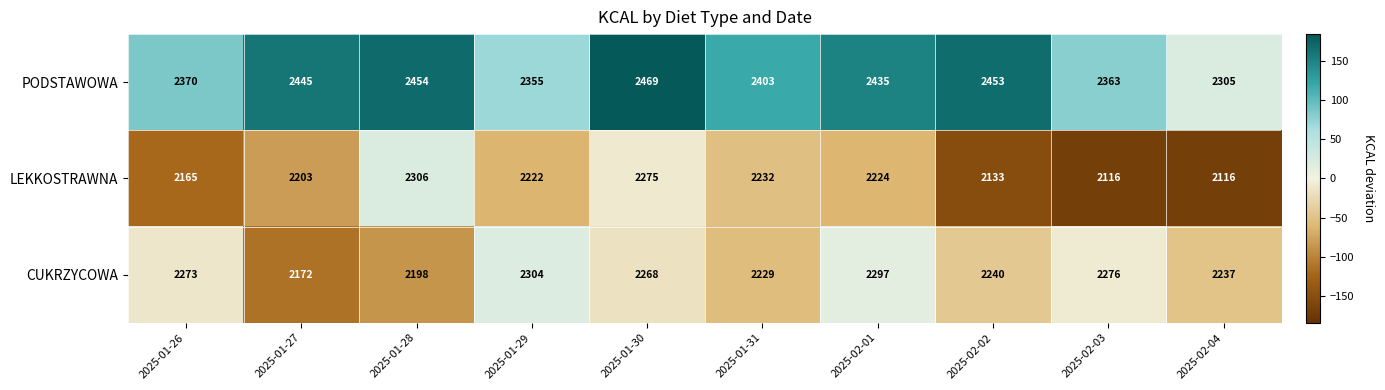

List the series in order of their peak value, lowest first.

CUKRZYCOWA, LEKKOSTRAWNA, PODSTAWOWA